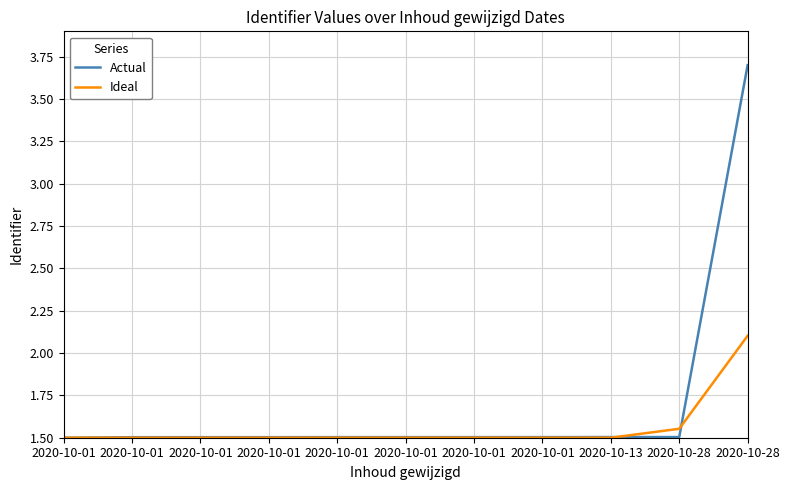

Reading right to left, what are all the values shown in this chart?

Actual: 2020-10-28=3.7	2020-10-28=1.5	2020-10-13=1.5	2020-10-01=1.5	2020-10-01=1.5	2020-10-01=1.5	2020-10-01=1.5	2020-10-01=1.5	2020-10-01=1.5	2020-10-01=1.5	2020-10-01=1.5
Ideal: 2020-10-28=2.1	2020-10-28=1.6	2020-10-13=1.5	2020-10-01=1.5	2020-10-01=1.5	2020-10-01=1.5	2020-10-01=1.5	2020-10-01=1.5	2020-10-01=1.5	2020-10-01=1.5	2020-10-01=1.5